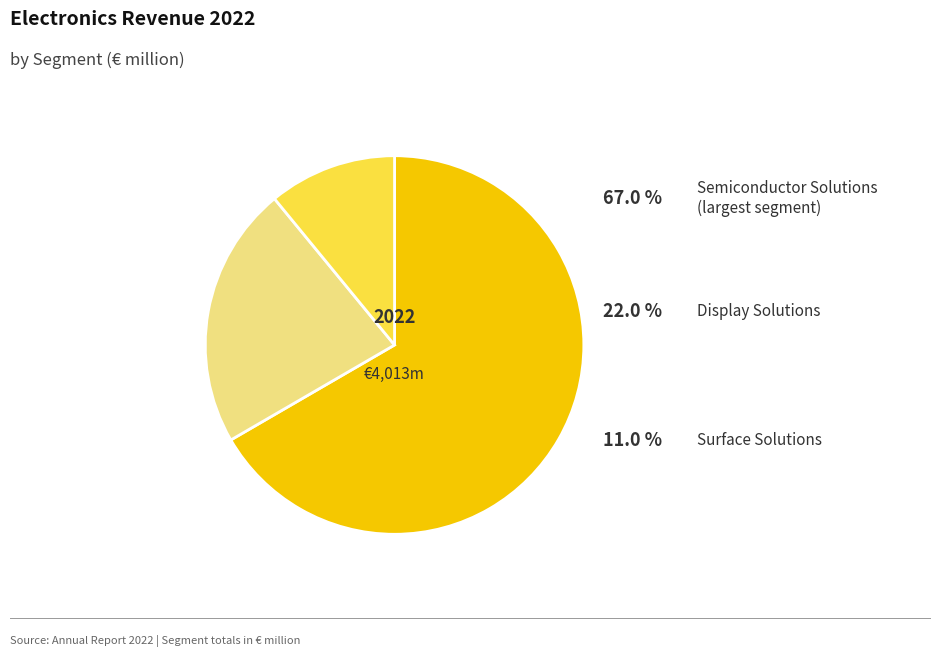

Does Semiconductor Solutions represent more than half of the total?

Yes